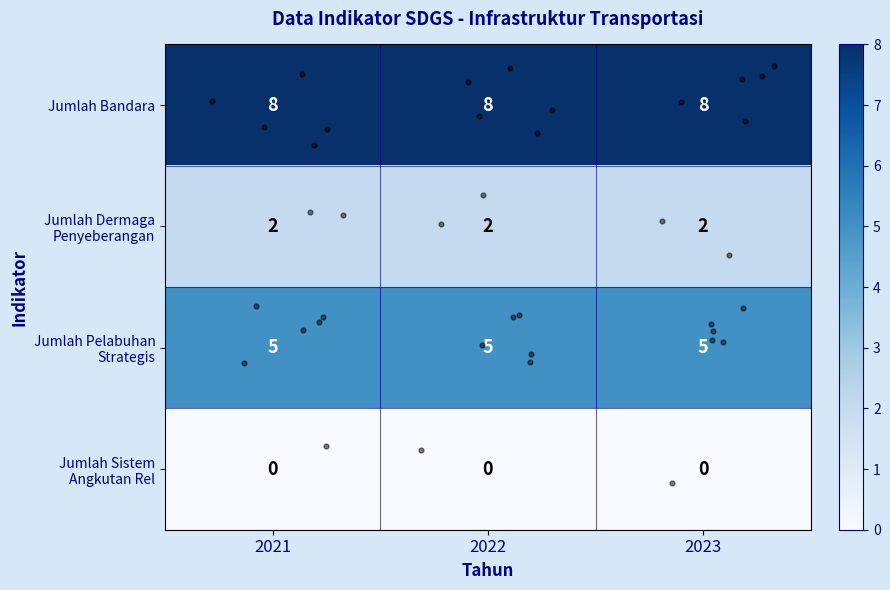

Which series has the largest total across all categories?

Jumlah Bandara